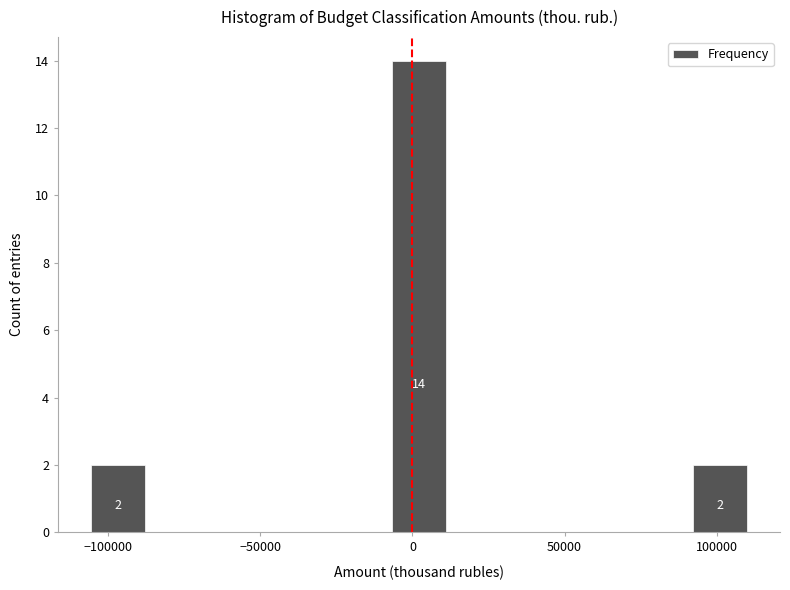

Around what value on the x-axis is the tallest bar? Give the approximate position of its centre, as read against the axis.

0